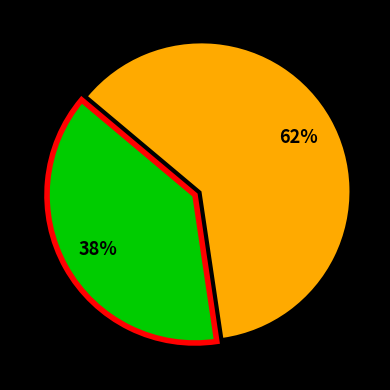

Does any single category account for the majority?

Yes